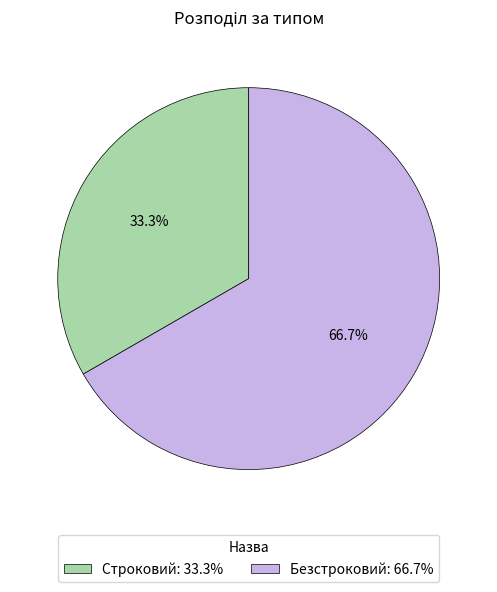

Which slice is the largest?

Безстроковий